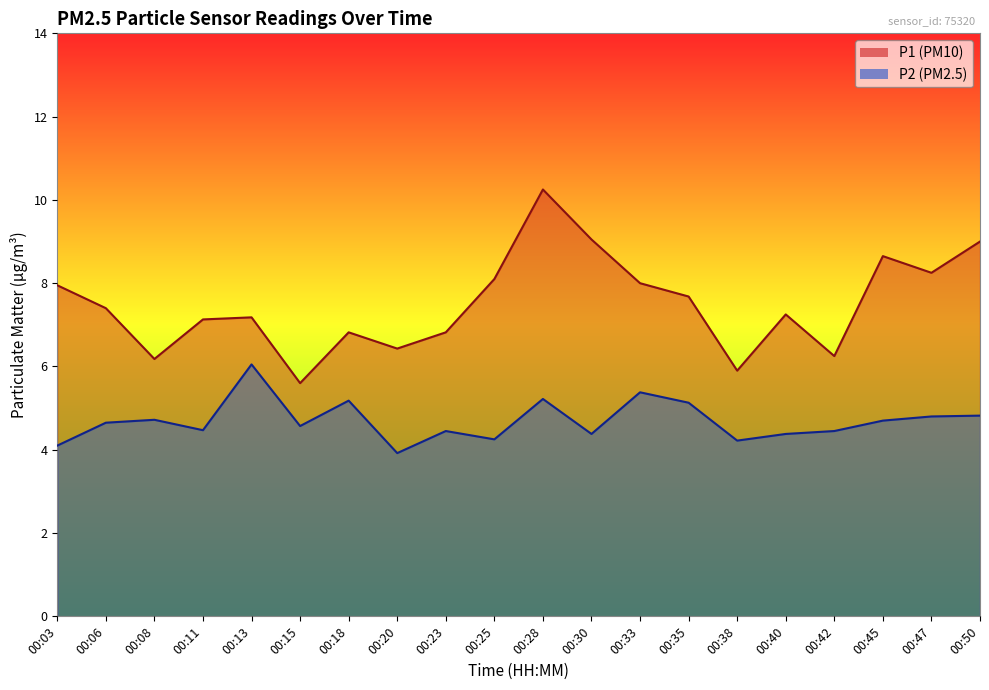

Where is the first local maximum for P1?

00:13